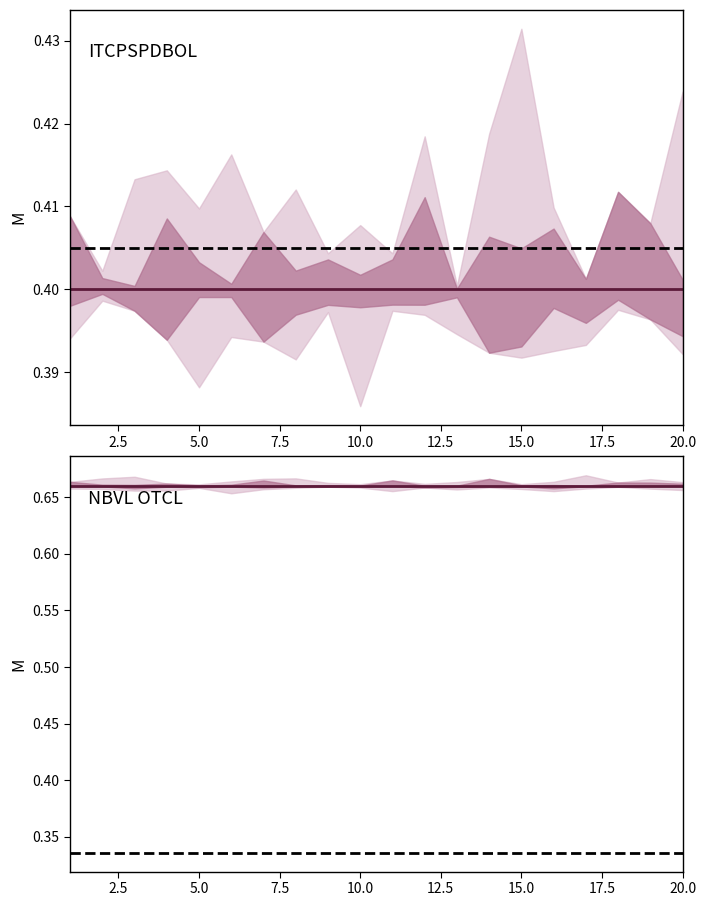

Does the chart display data point markers on the line(s)?

No